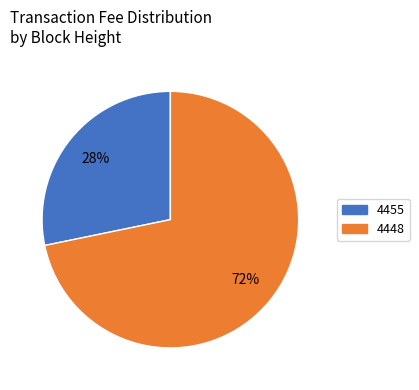

To the nearest percent, what is the difference between the 4455 and 4448 slice percentages?

44%